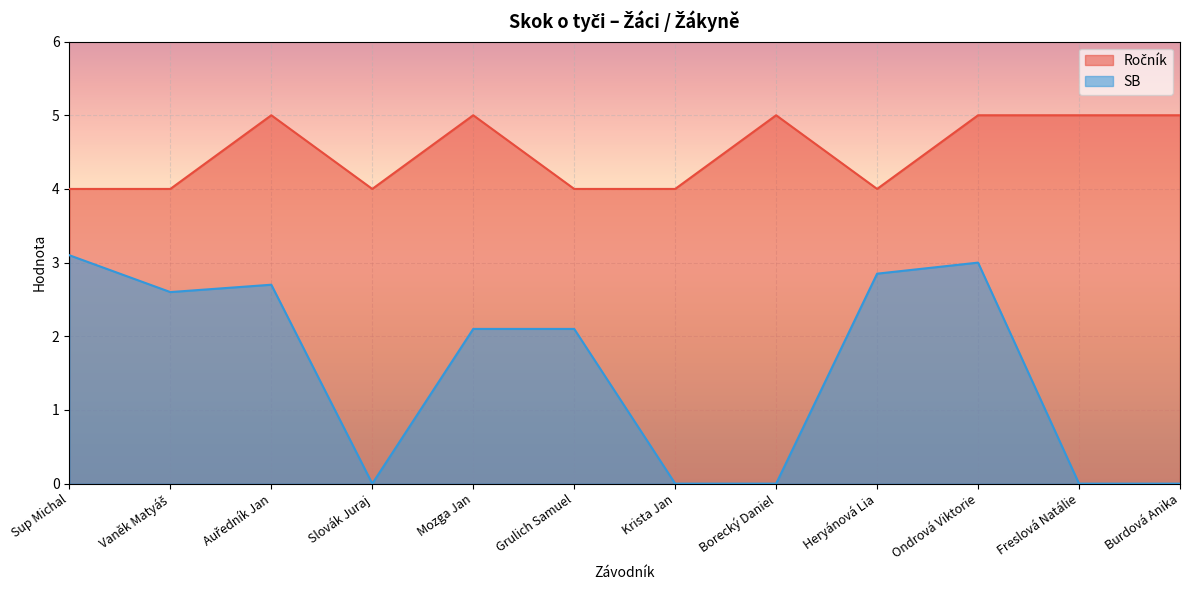

True or false: SB has a value of 3.1 at Sup Michal.

True